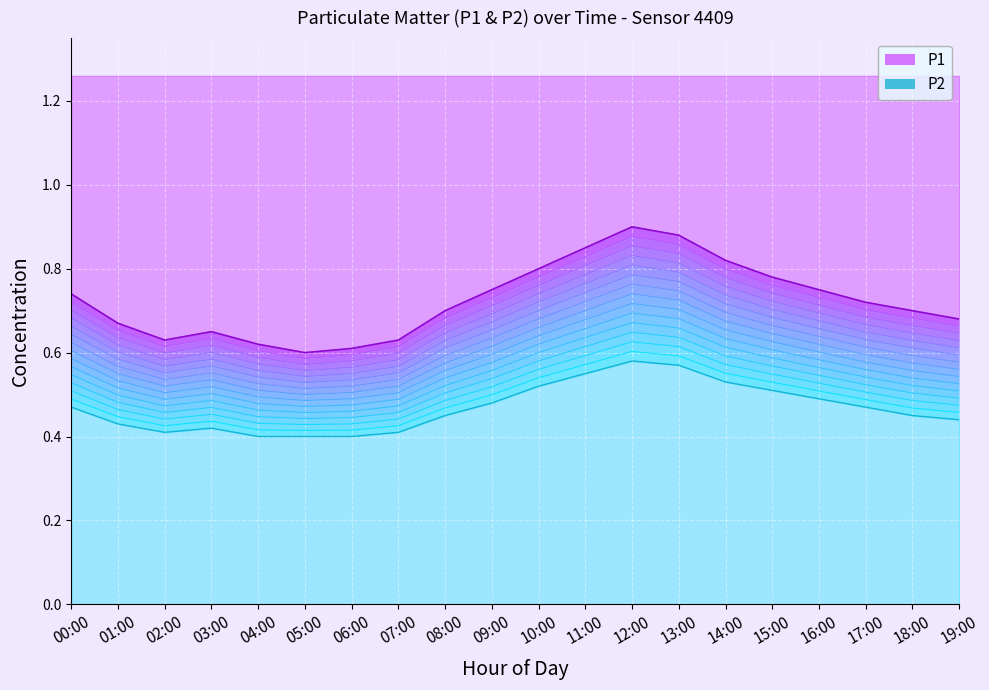

True or false: P2 and P1 intersect in this chart.

False